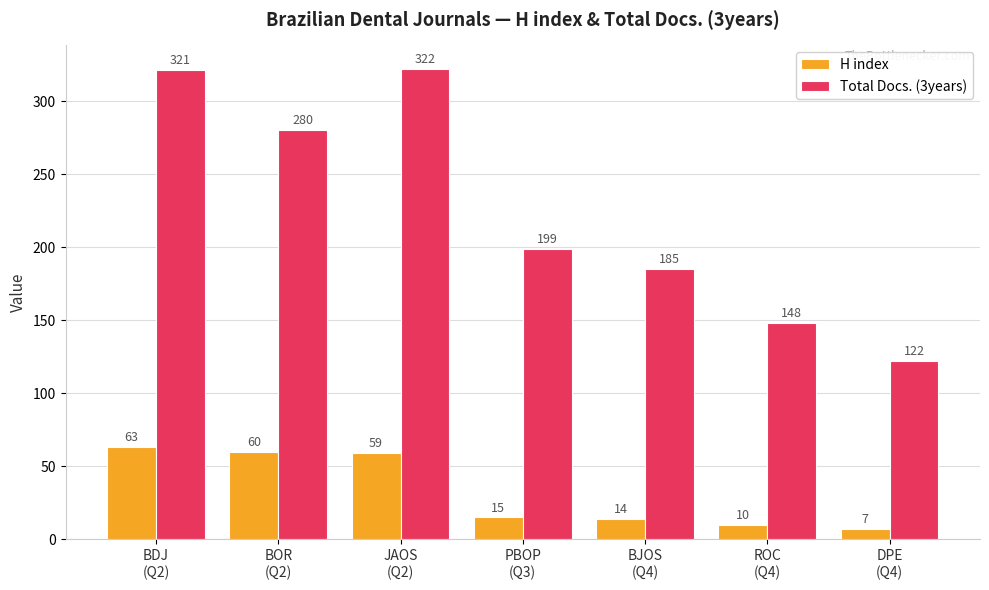

Reading left to right, what are all the values shown in this chart?

H index: 63	60	59	15	14	10	7
Total Docs. (3years): 321	280	322	199	185	148	122